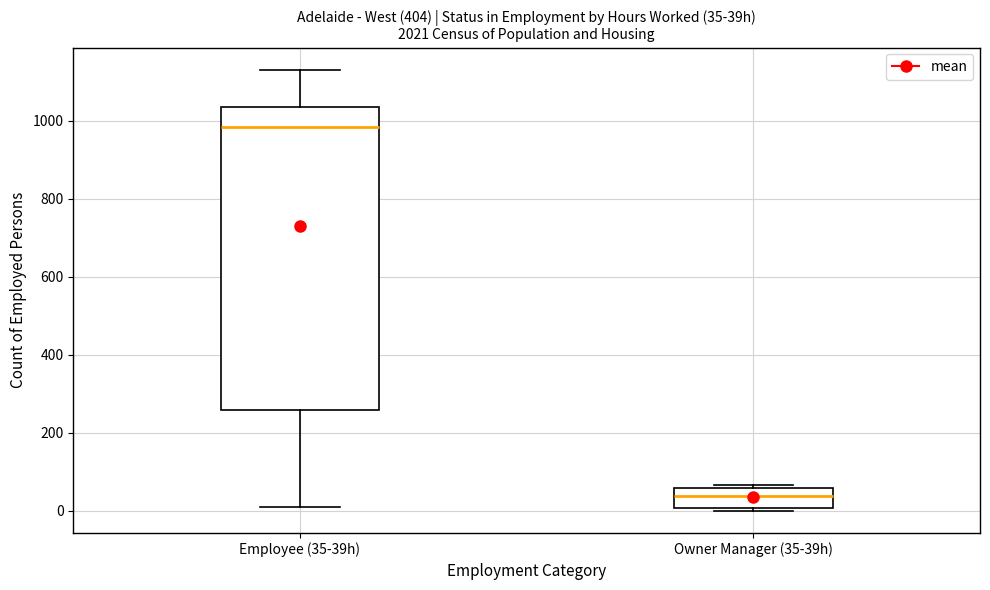

Which box is the tallest, from its lower edge to its upper edge?

Employee (35-39h)